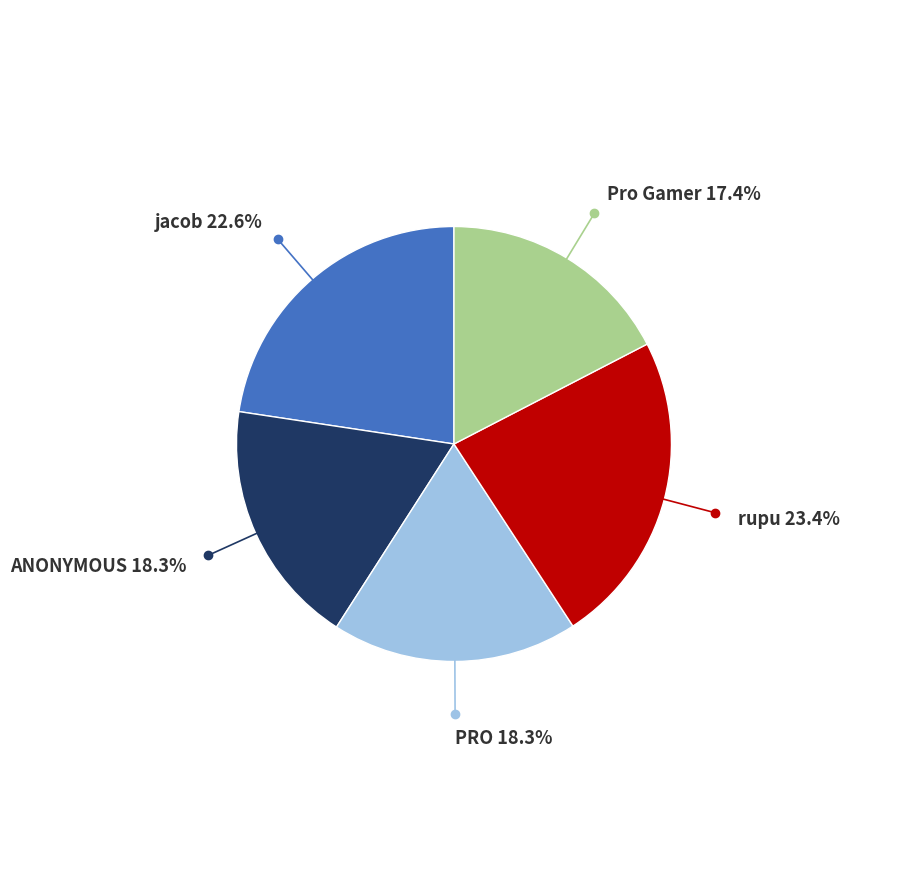

Count the number of slices in the pie.

5